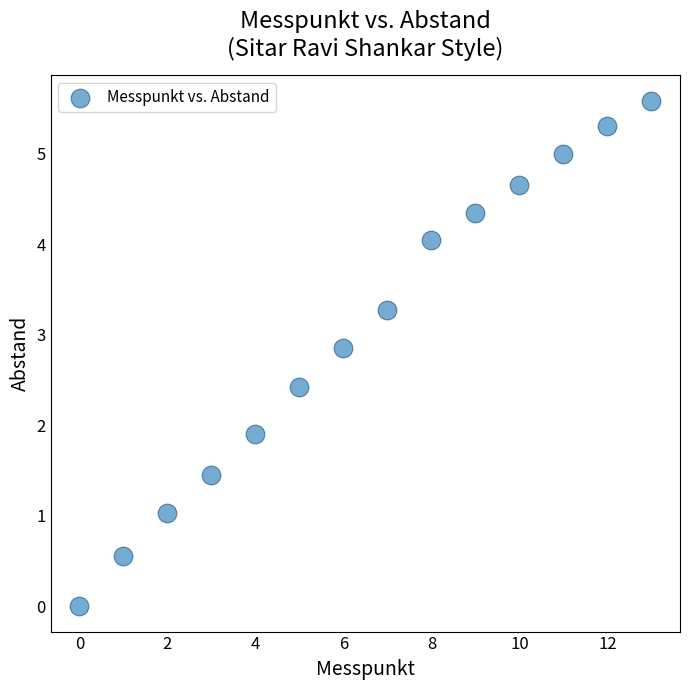

What Y value in the scatter plot is closest to 2?

1.9